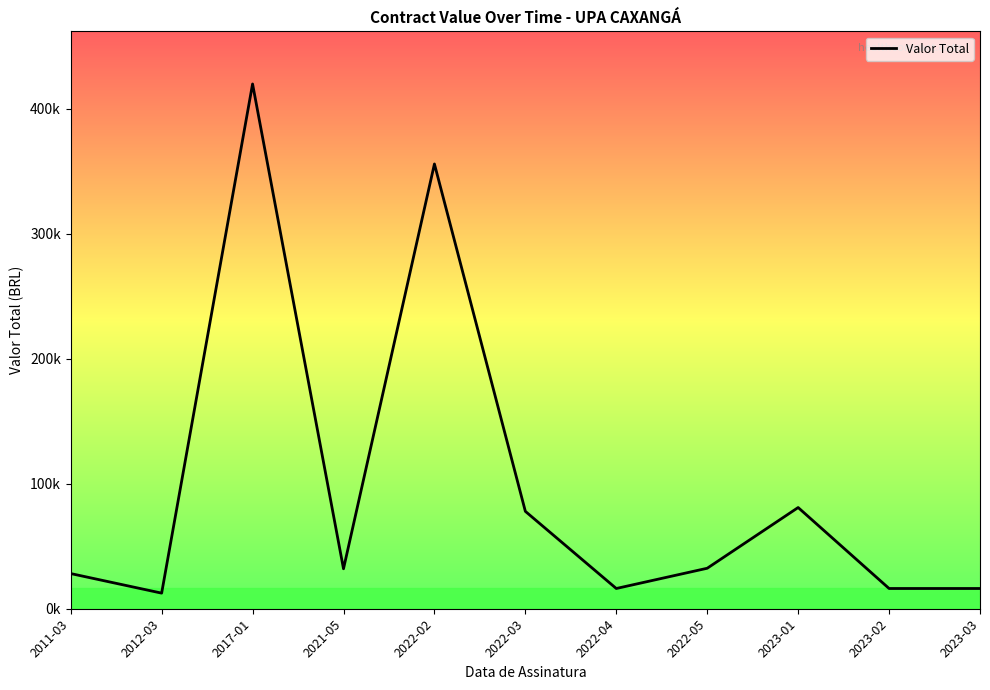

Rank the categories by value from highest to lowest.

2017-01, 2022-02, 2023-01, 2022-03, 2022-05, 2021-05, 2011-03, 2022-04, 2023-02, 2023-03, 2012-03